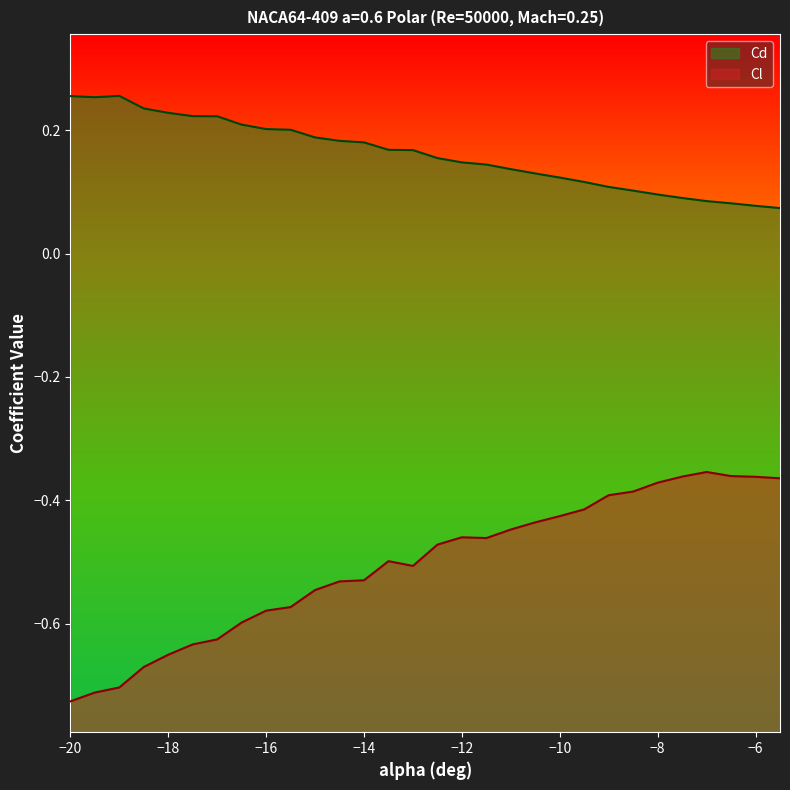

True or false: Cd and Cl cross at least once.

False